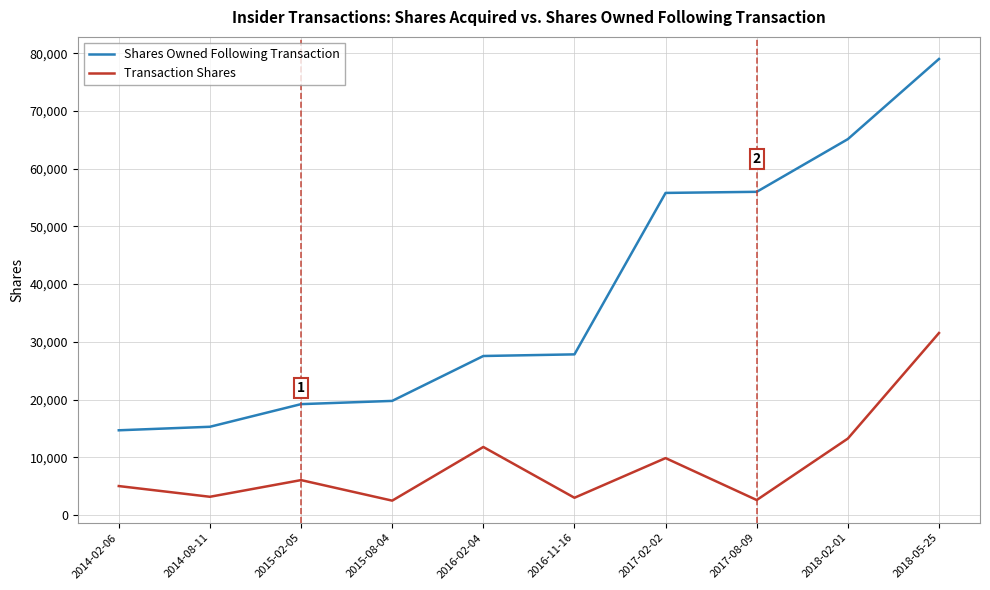

What is the lowest value of the Transaction Shares series?

2500